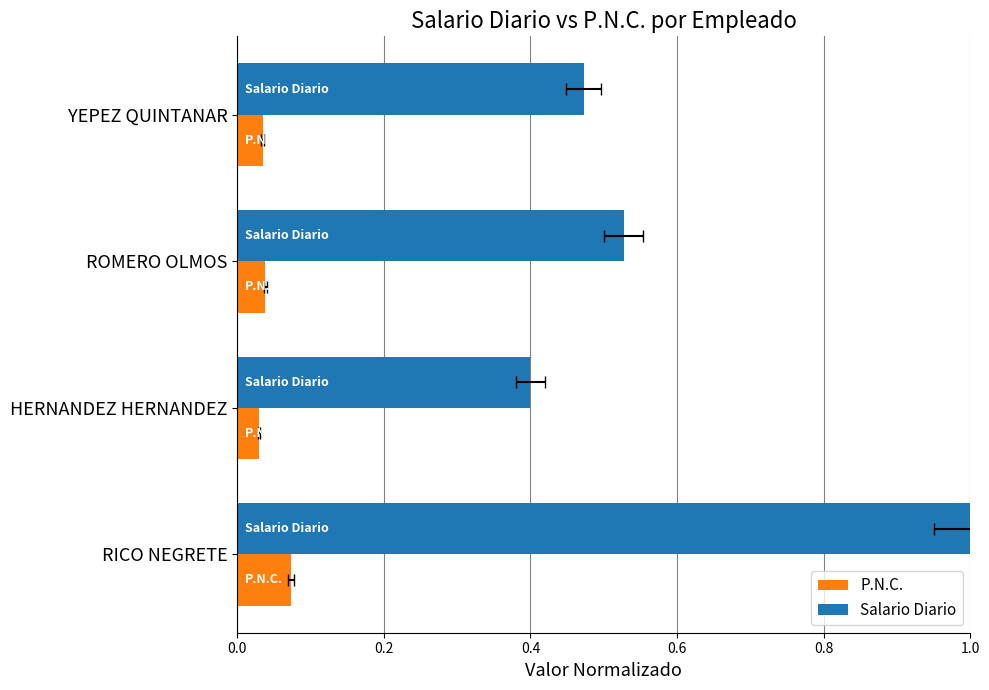

What are all the series names shown in the legend?

P.N.C., Salario Diario